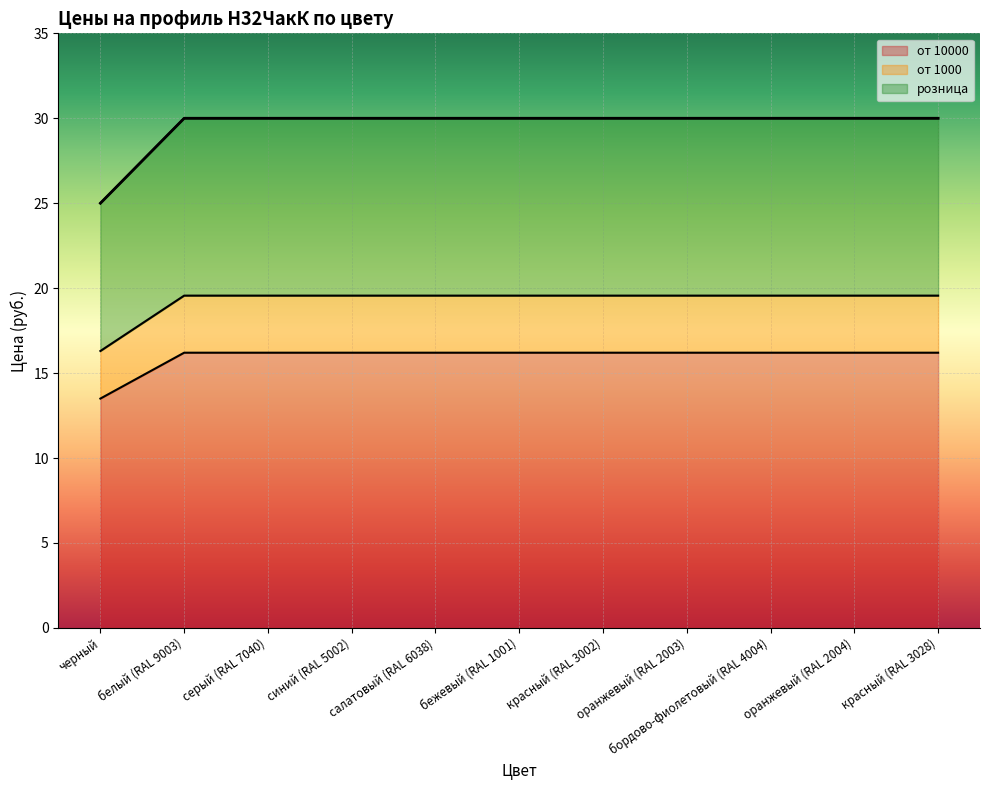

At which label does от 10000 first exceed 16?

белый (RAL 9003)